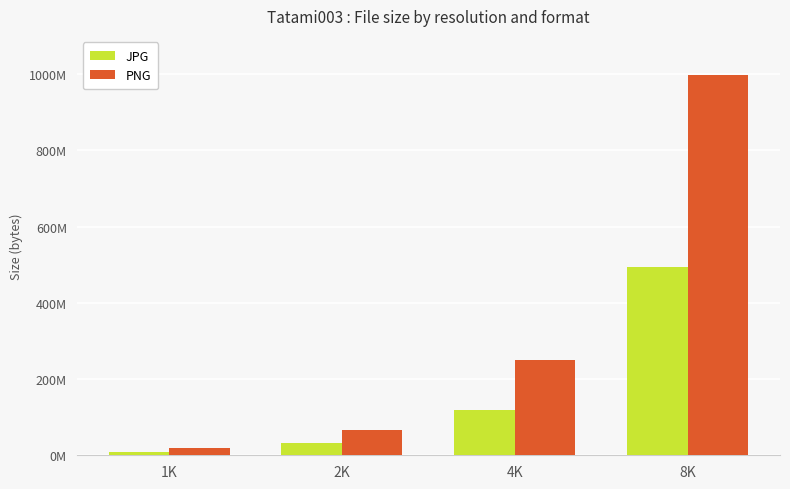

What are all the series names shown in the legend?

JPG, PNG